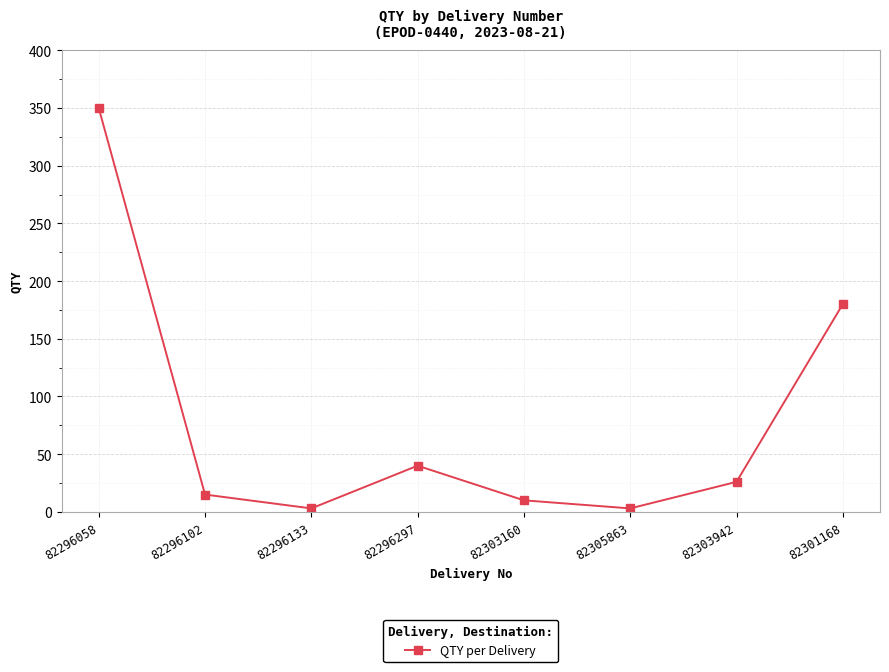

Reading left to right, list all the values displayed in this chart.

82296058=350	82296102=15	82296133=3	82296297=40	82303160=10	82305863=3	82303942=26	82301168=180